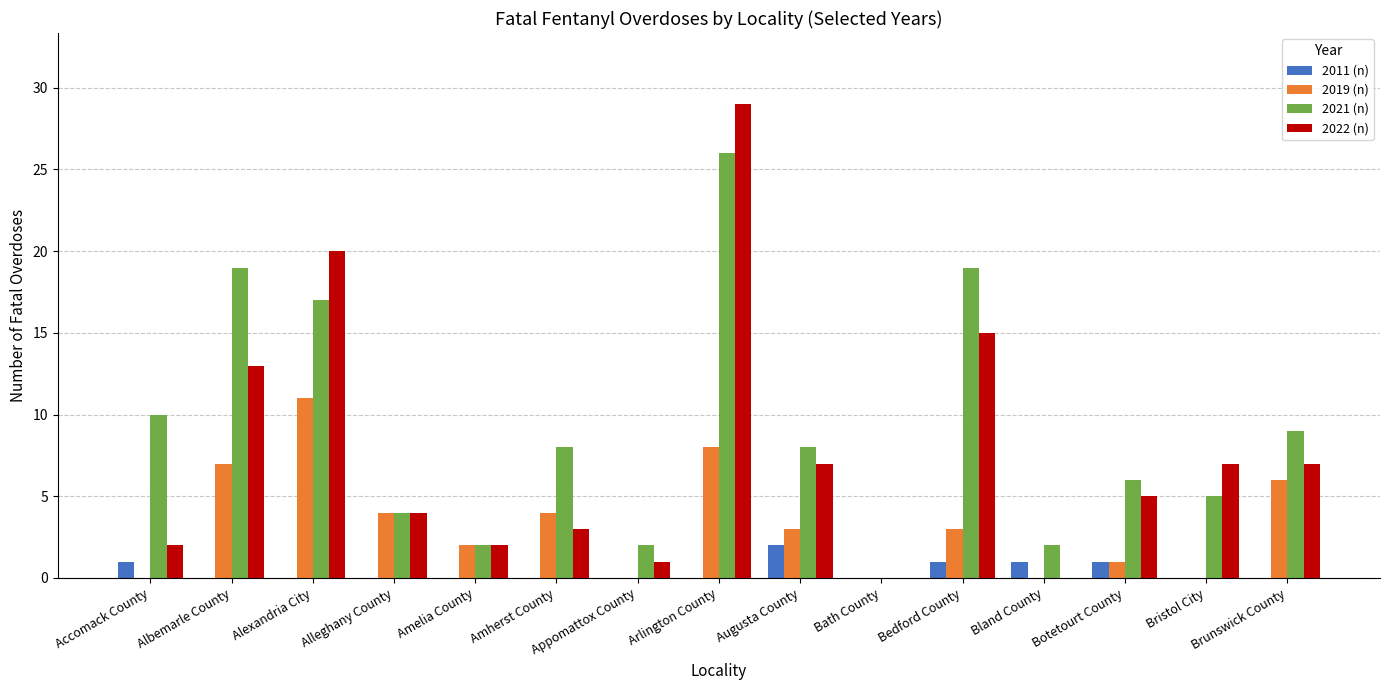

How many series are shown in this chart?

4